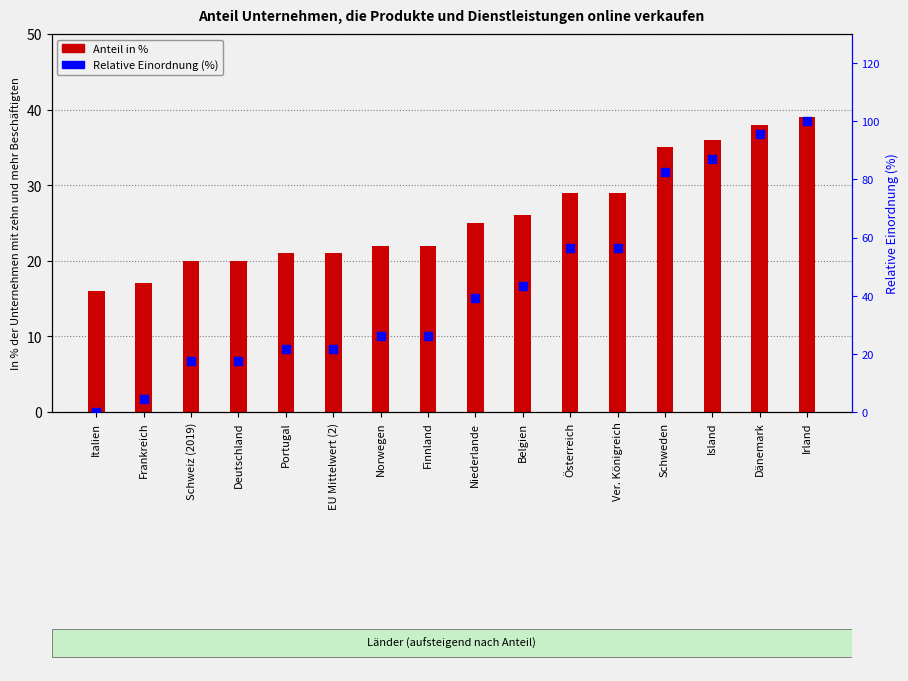

At which category is the sum across all series the highest?

Irland